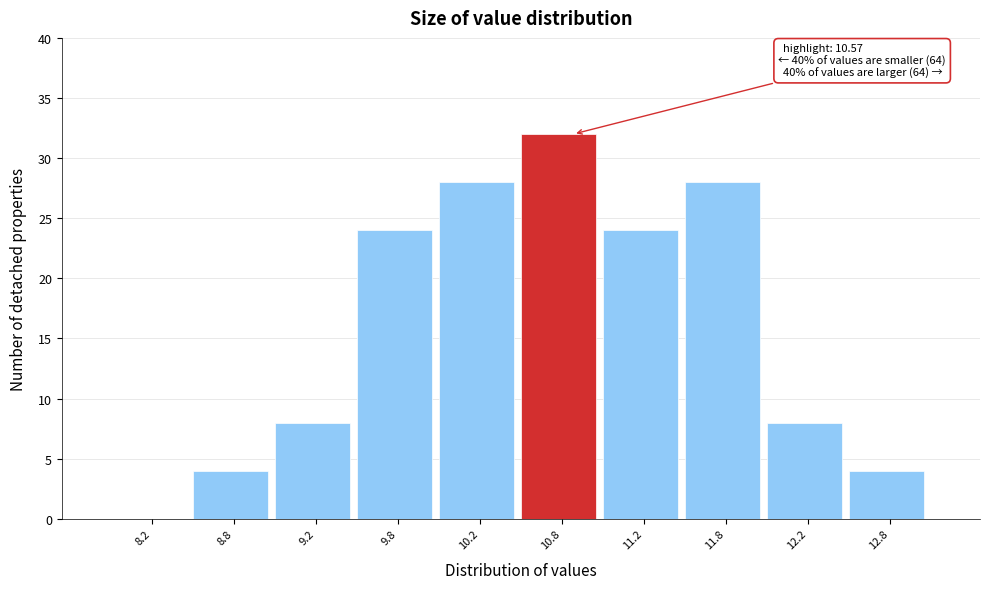

Which range on the x-axis has the tallest bar?

10.5 to 11.0